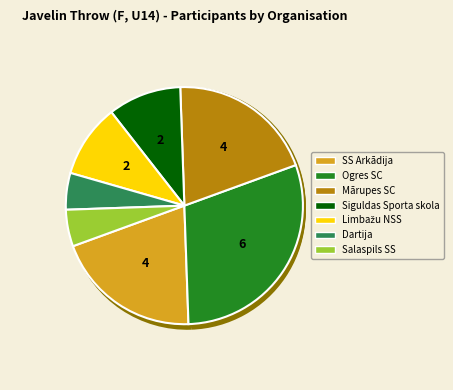

To the nearest percent, what portion does SS Arkādija represent?

20%